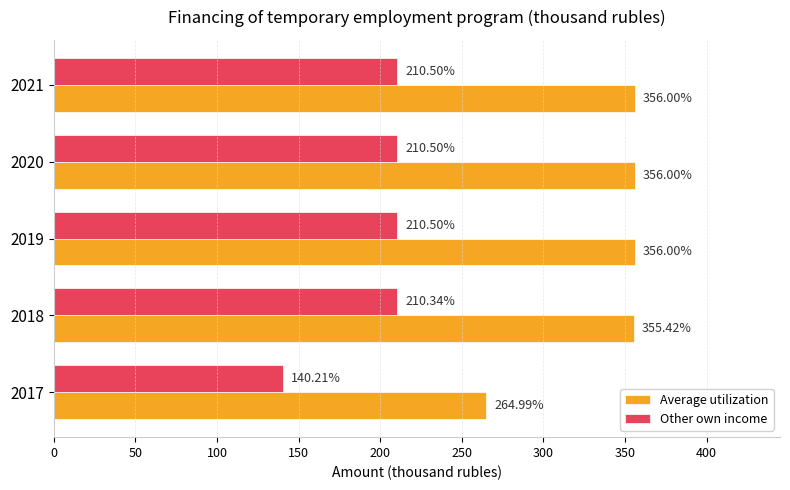

How many distinct data groups are displayed?

2